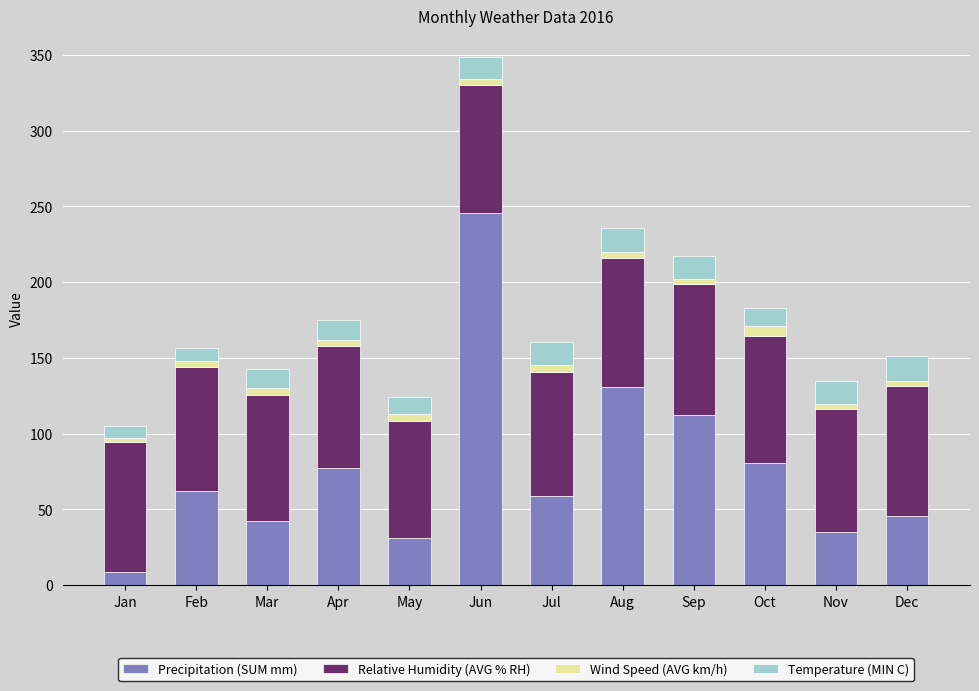

What is the difference between the maximum and minimum values in the Precipitation (SUM mm) series?

237.4